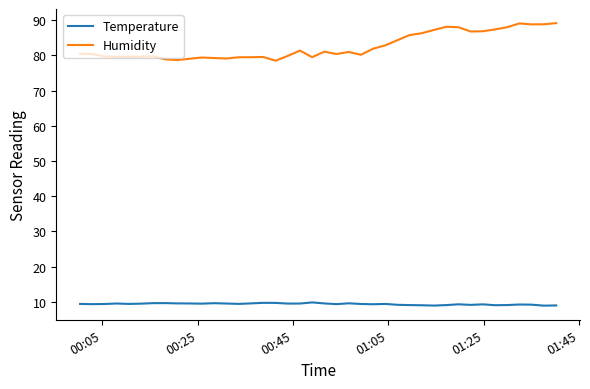

Rank the series by their maximum value, from highest to lowest.

Humidity, Temperature